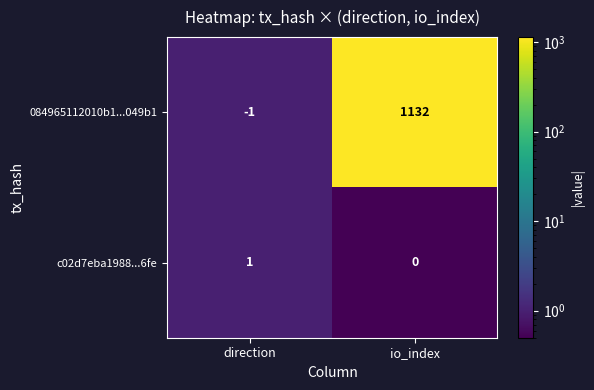

How many series are shown in this chart?

2